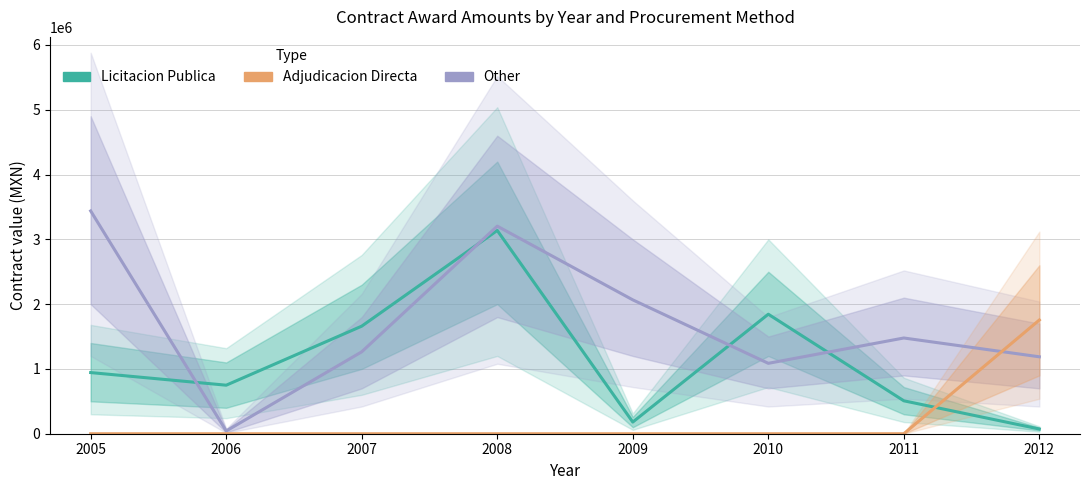

After their last crossing, which series has the higher values: Other or Adjudicacion Directa?

Adjudicacion Directa